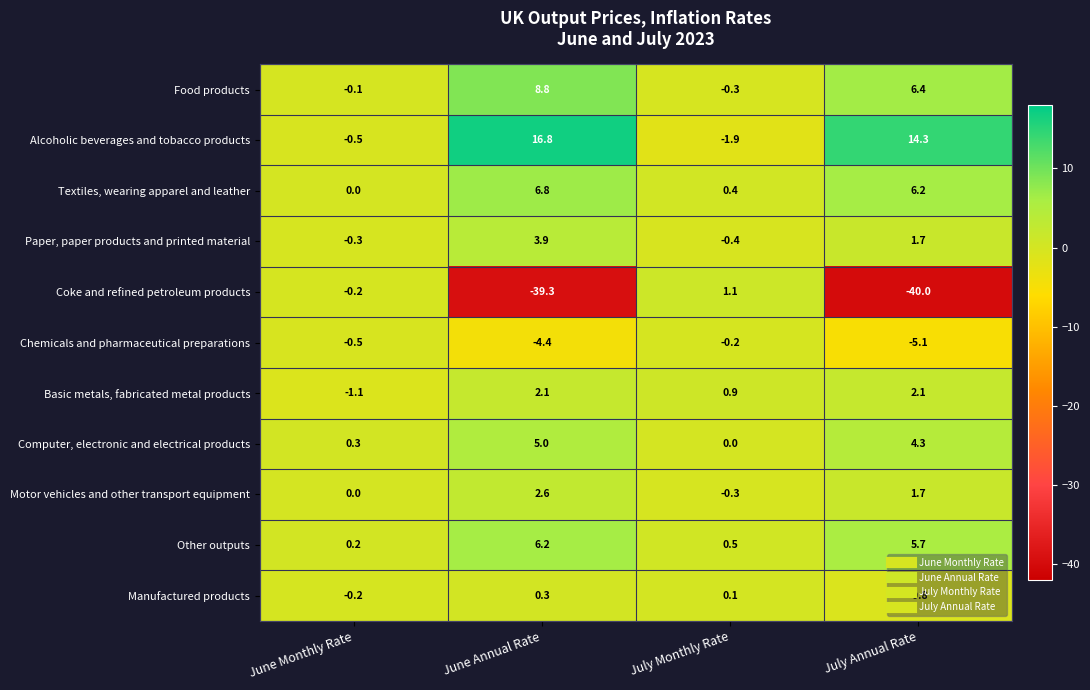

True or false: Basic metals, fabricated metal products has a value of 2.1 at June Annual Rate.

True